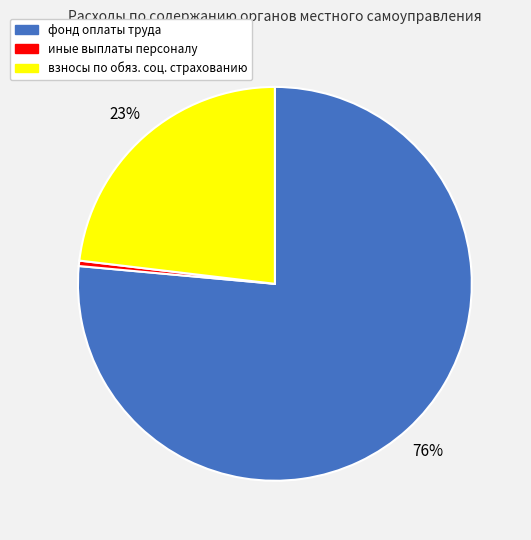

To the nearest percent, what is the average slice percentage?

33%